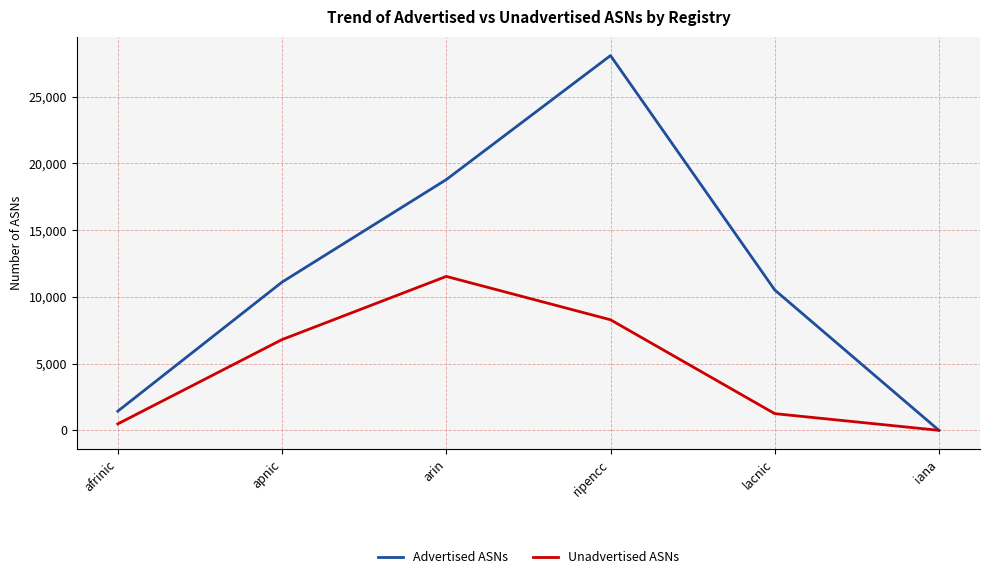

What is the difference between the highest and lowest values at arin?

7256